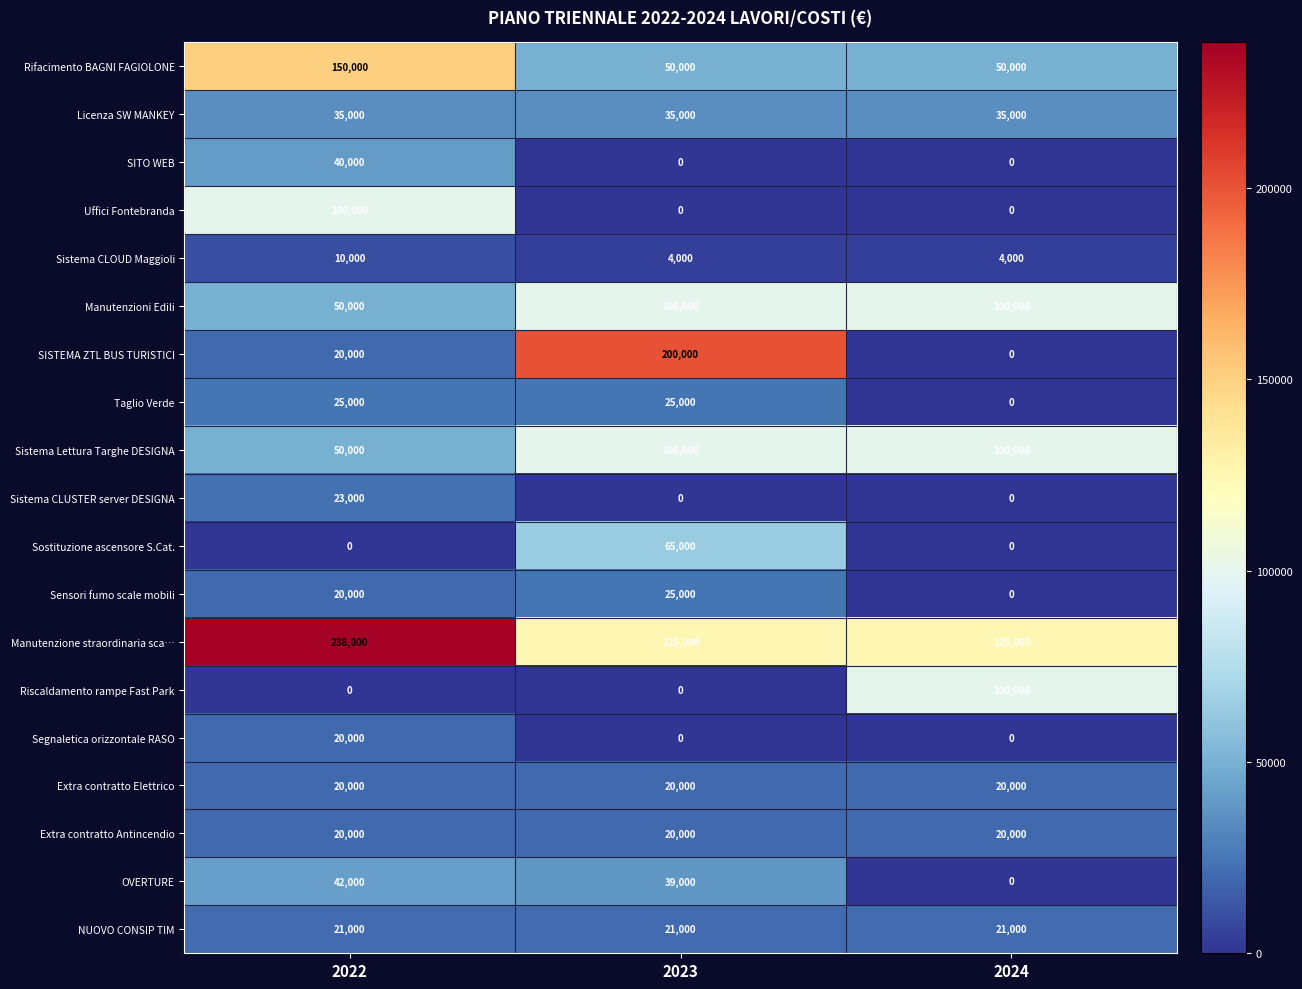

Which series has the largest range (max minus min)?

SISTEMA ZTL BUS TURISTICI